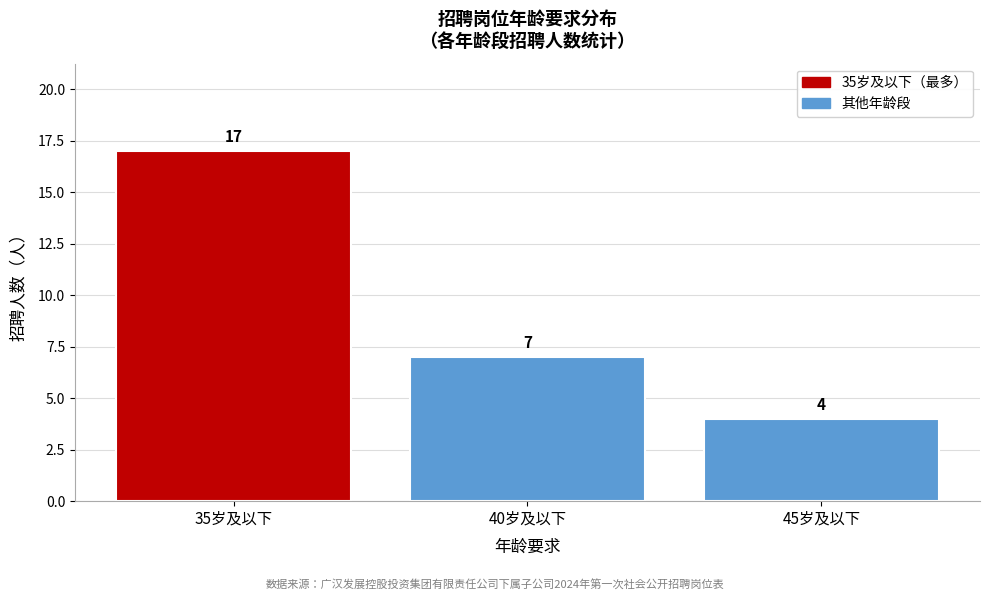

Reading left to right, list all the values displayed in this chart.

35岁及以下=17	40岁及以下=7	45岁及以下=4